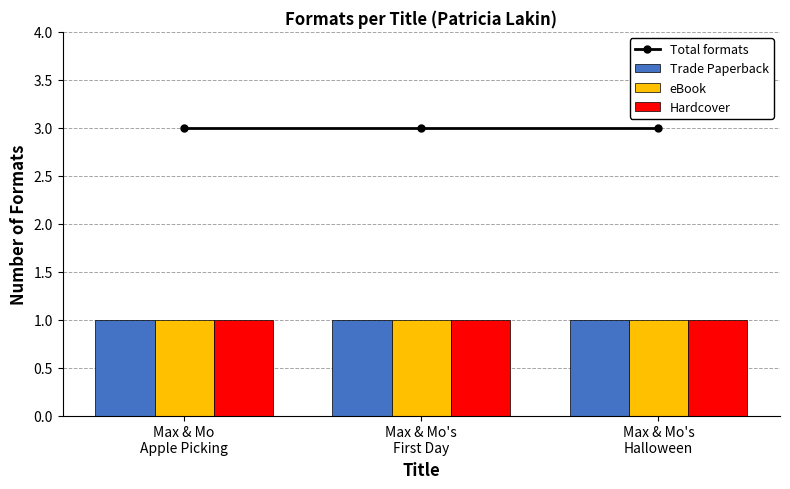

What position from the left is Max & Mo
Apple Picking?

1